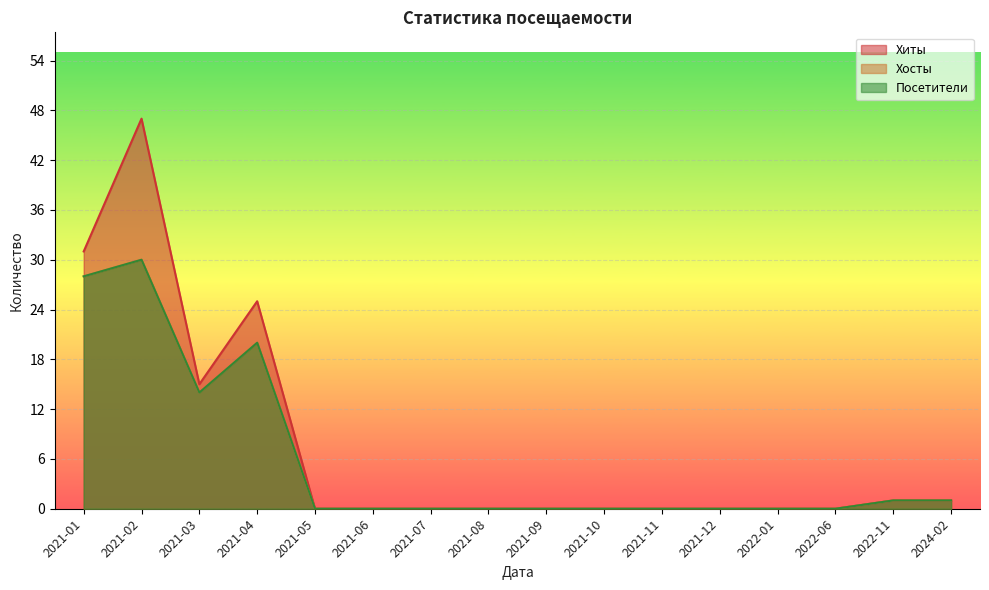

True or false: Посетители and Хосты cross at least once.

False